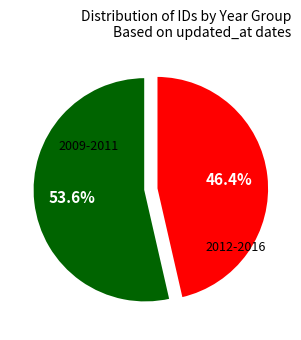

Does any single category account for the majority?

Yes